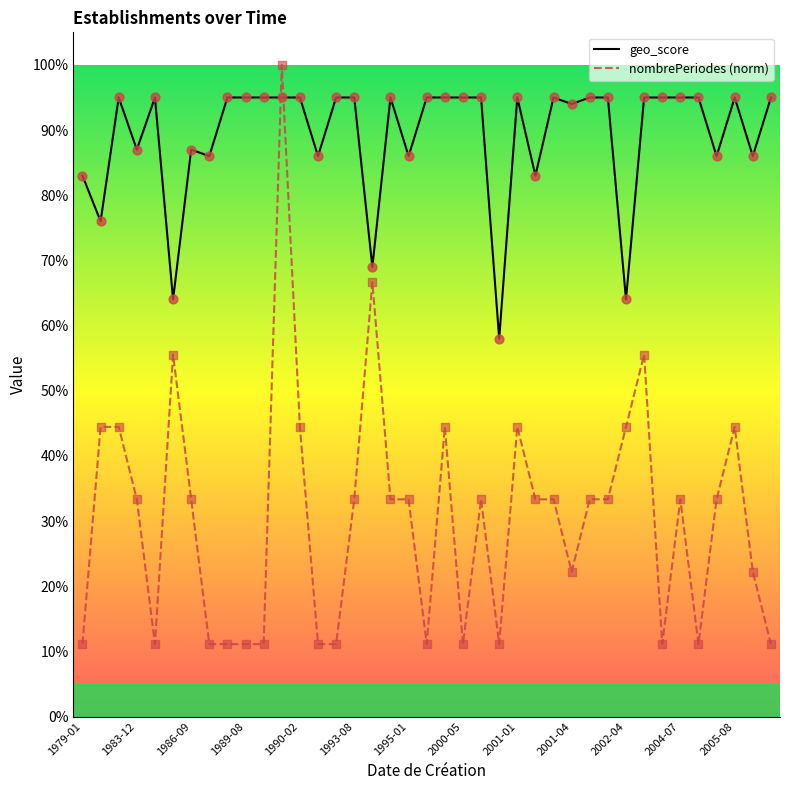

What are all the series names shown in the legend?

geo_score, nombrePeriodes (norm)